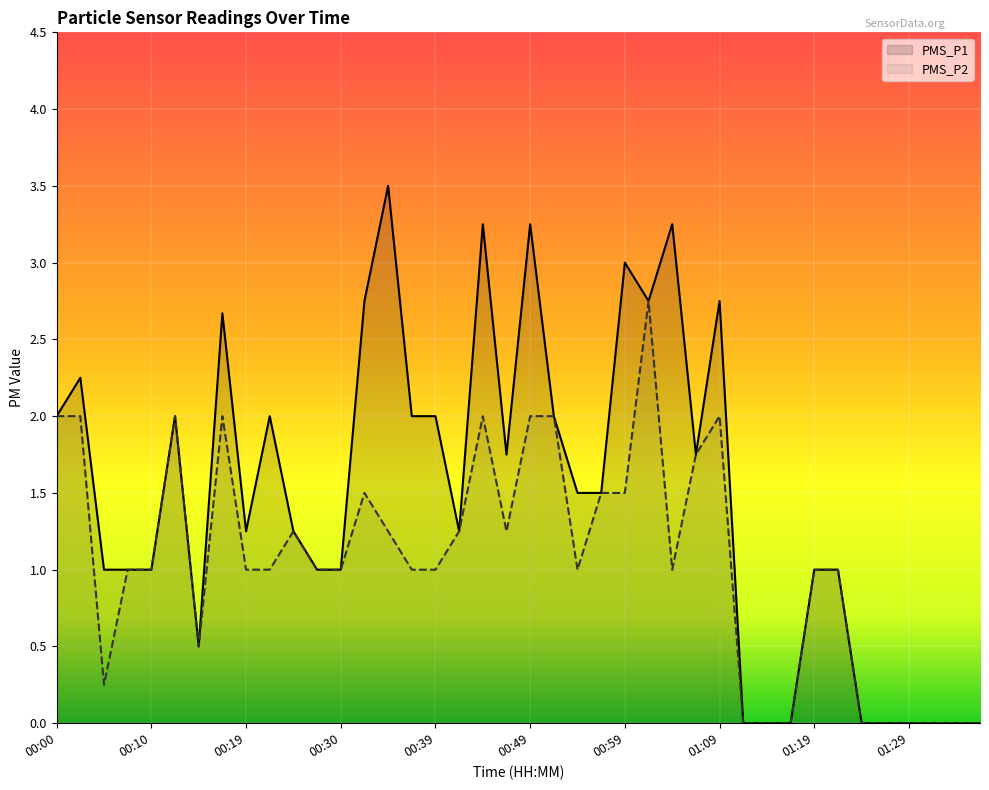

Which series has the largest range (max minus min)?

PMS_P1